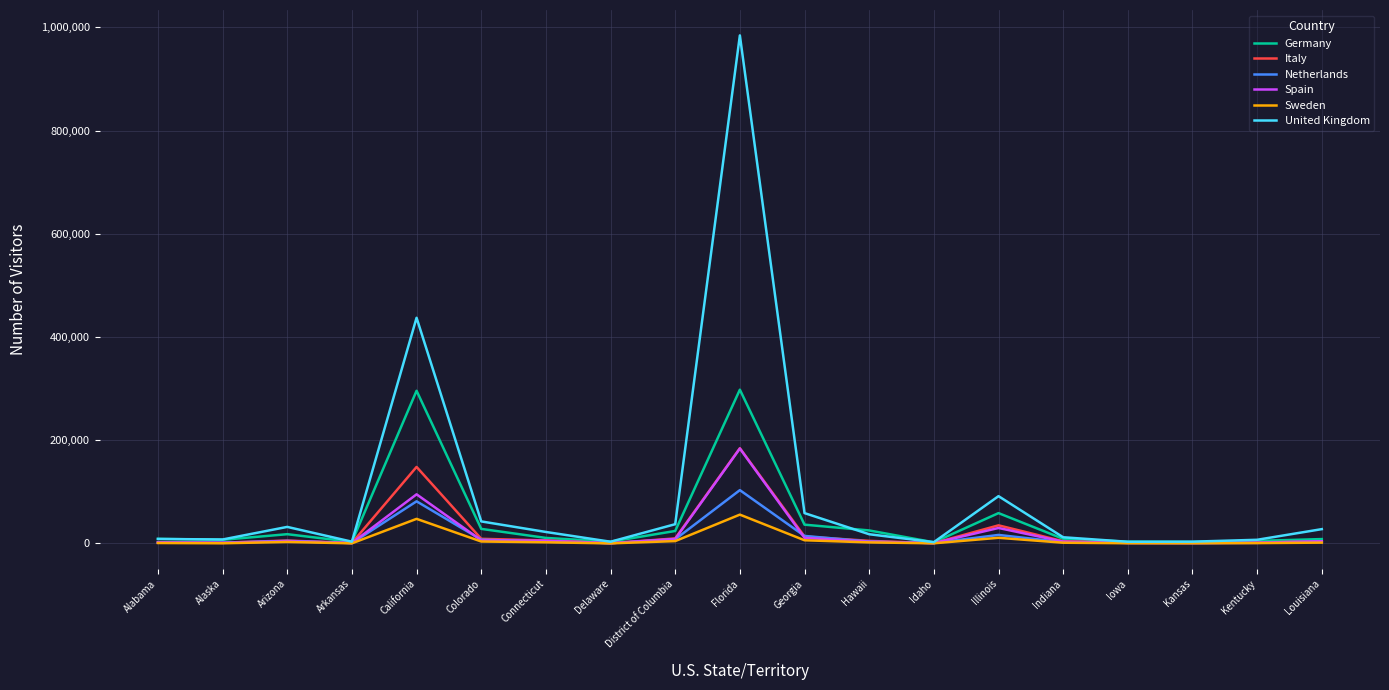

What position from the right is Hawaii?

8